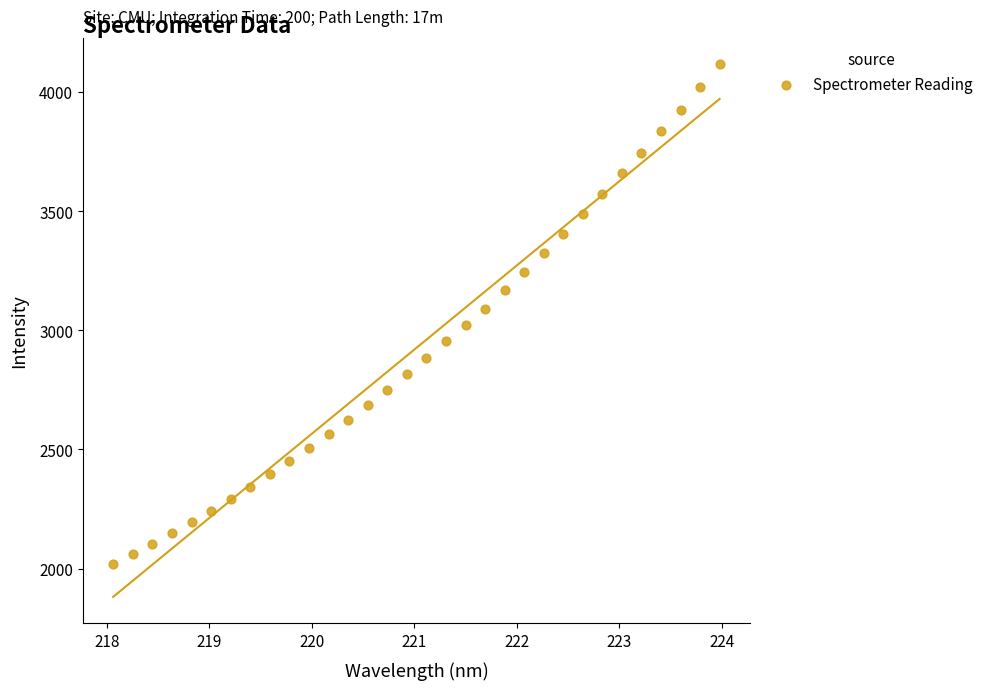

What is the range of X values (max minus min)?

5.9